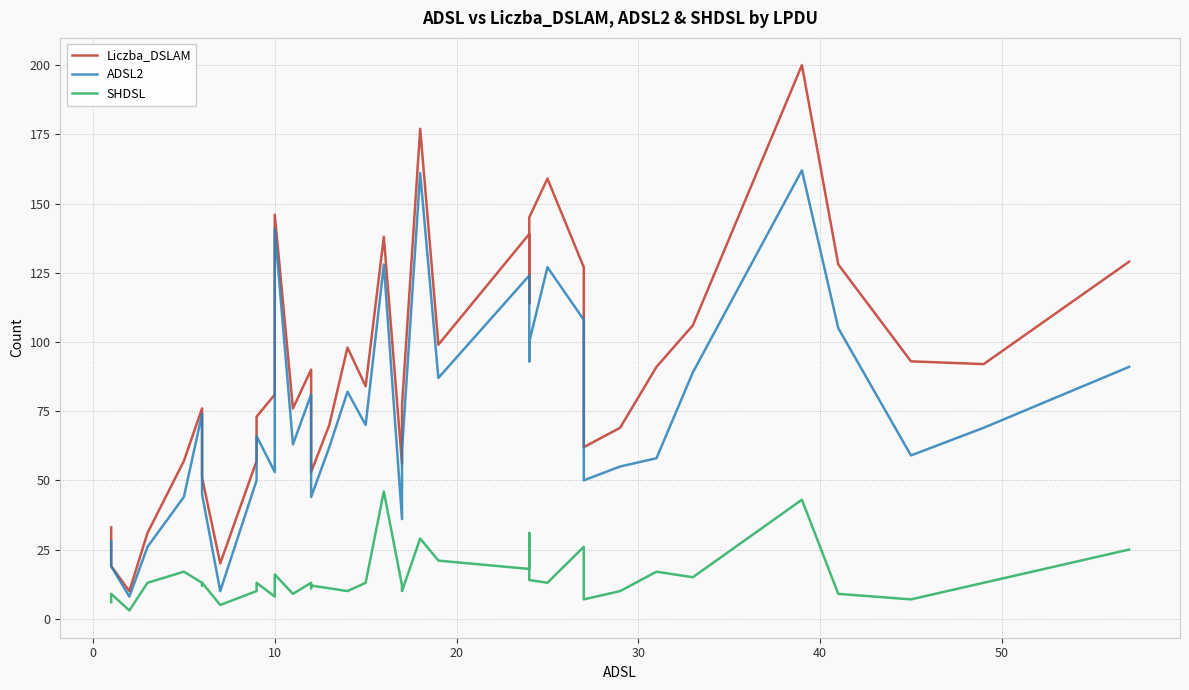

Reading left to right, what are all the values shown in this chart?

Liczba_DSLAM: 33	19	10	31	57	76	55	51	20	57	73	81	94	146	76	90	84	53	70	98	84	138	56	77	177	99	139	114	145	159	127	62	69	91	106	200	128	93	92	129
ADSL2: 28	19	8	26	44	74	50	45	10	50	66	53	87	141	63	81	76	44	62	82	70	128	36	61	161	87	124	93	100	127	108	50	55	58	89	162	105	59	69	91
SHDSL: 6	9	3	13	17	13	12	13	5	10	13	8	15	16	9	13	11	12	11	10	13	46	12	10	29	21	18	31	14	13	26	7	10	17	15	43	9	7	13	25